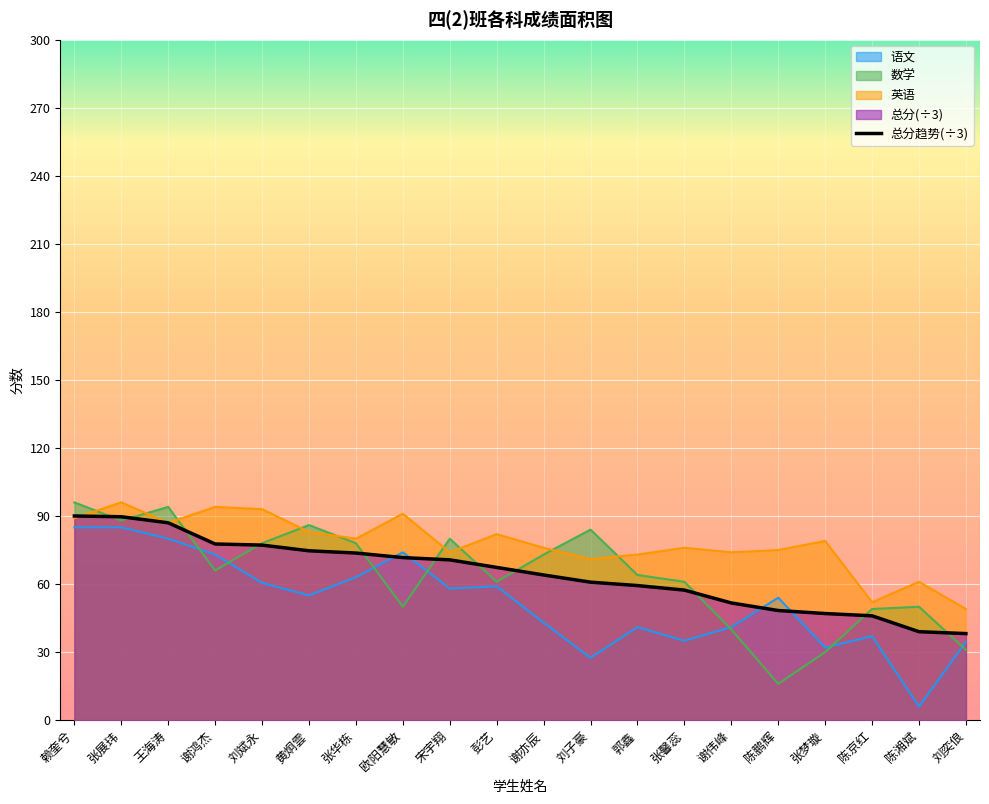

Reading left to right, what are all the values shown in this chart?

赖奎兮=90.0	张展玮=89.7	王海涛=87.0	谢鸿杰=77.7	刘斌永=77.2	黄炯雲=74.7	张华栋=73.7	欧阳慧敏=71.7	宋宇翔=70.7	彭艺=67.3	谢亦辰=64.0	刘子豪=60.8	郭鑫=59.3	张馨蕊=57.3	谢伟峰=51.7	陈鹏辉=48.3	张梦璇=47.0	陈京红=46.0	陈湘斌=39.0	刘奕俍=38.2